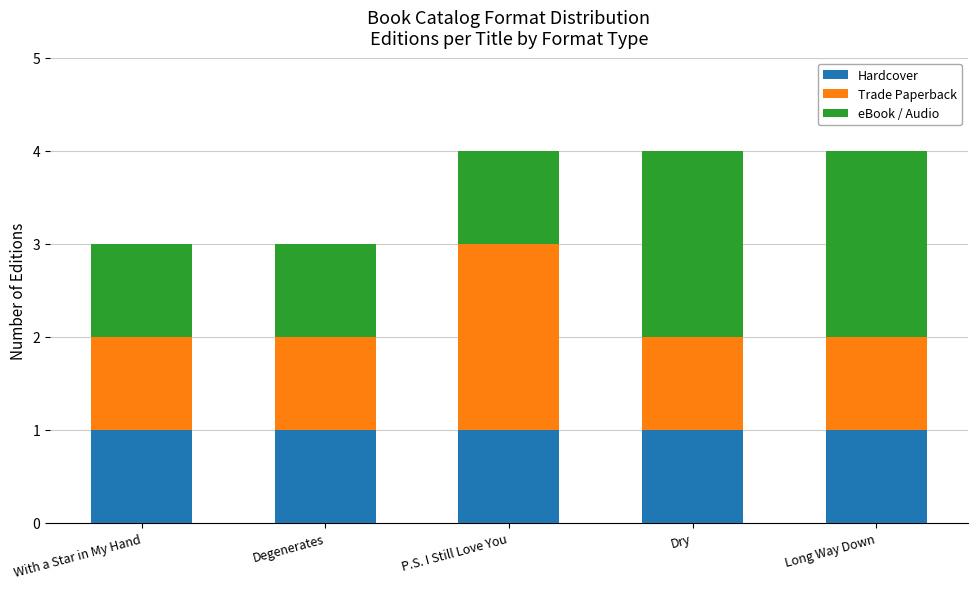

Reading left to right, what are the values for Hardcover?

With a Star in My Hand=1	Degenerates=1	P.S. I Still Love You=1	Dry=1	Long Way Down=1